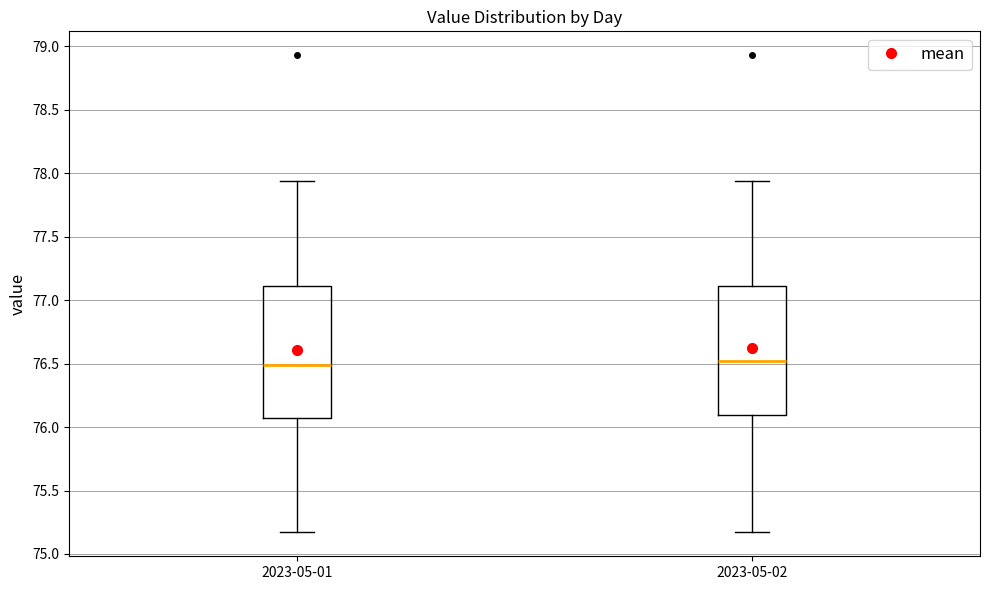

Where does the upper whisker of the box for 2023-05-01 end on the y-axis? The values are not printed on the chart, so give them approximately, as read against the axis.

77.95